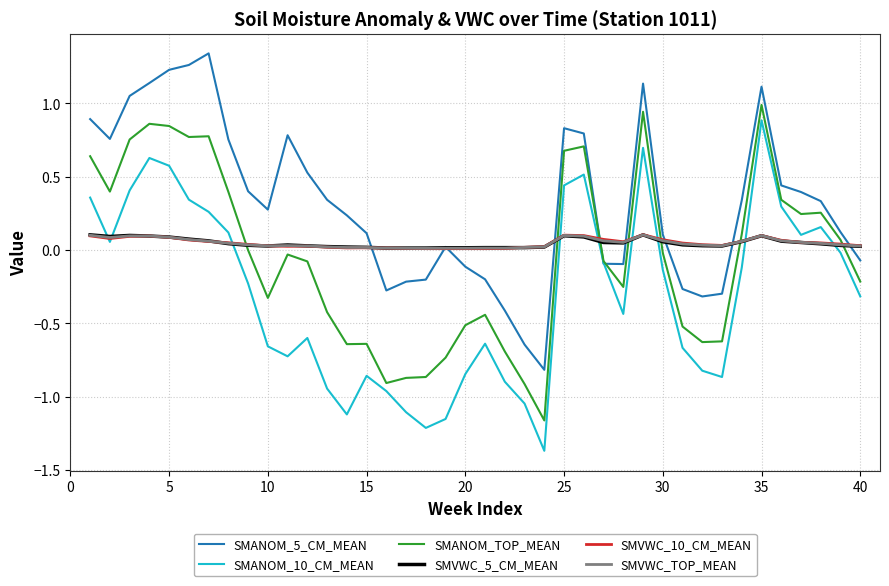

Is it true that SMANOM_TOP_MEAN equals -0.1 at 40?

False